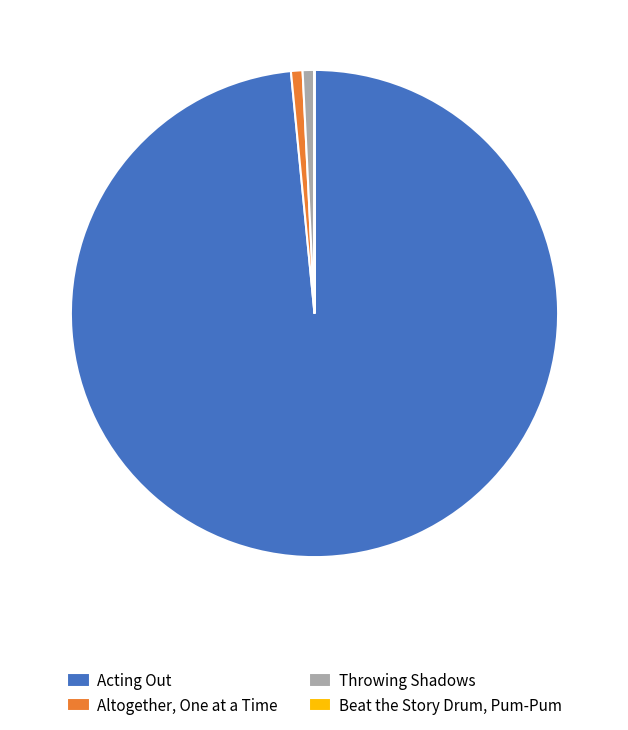

Do Acting Out and Throwing Shadows together represent more than half of the pie?

Yes